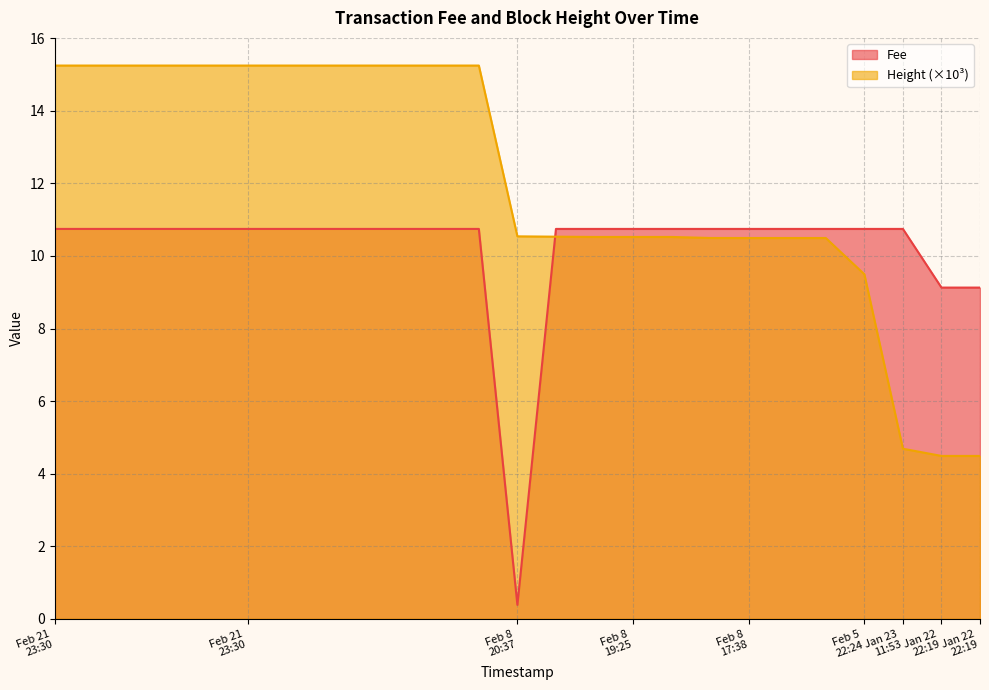

Which series has the largest total across all categories?

Height (×10³)